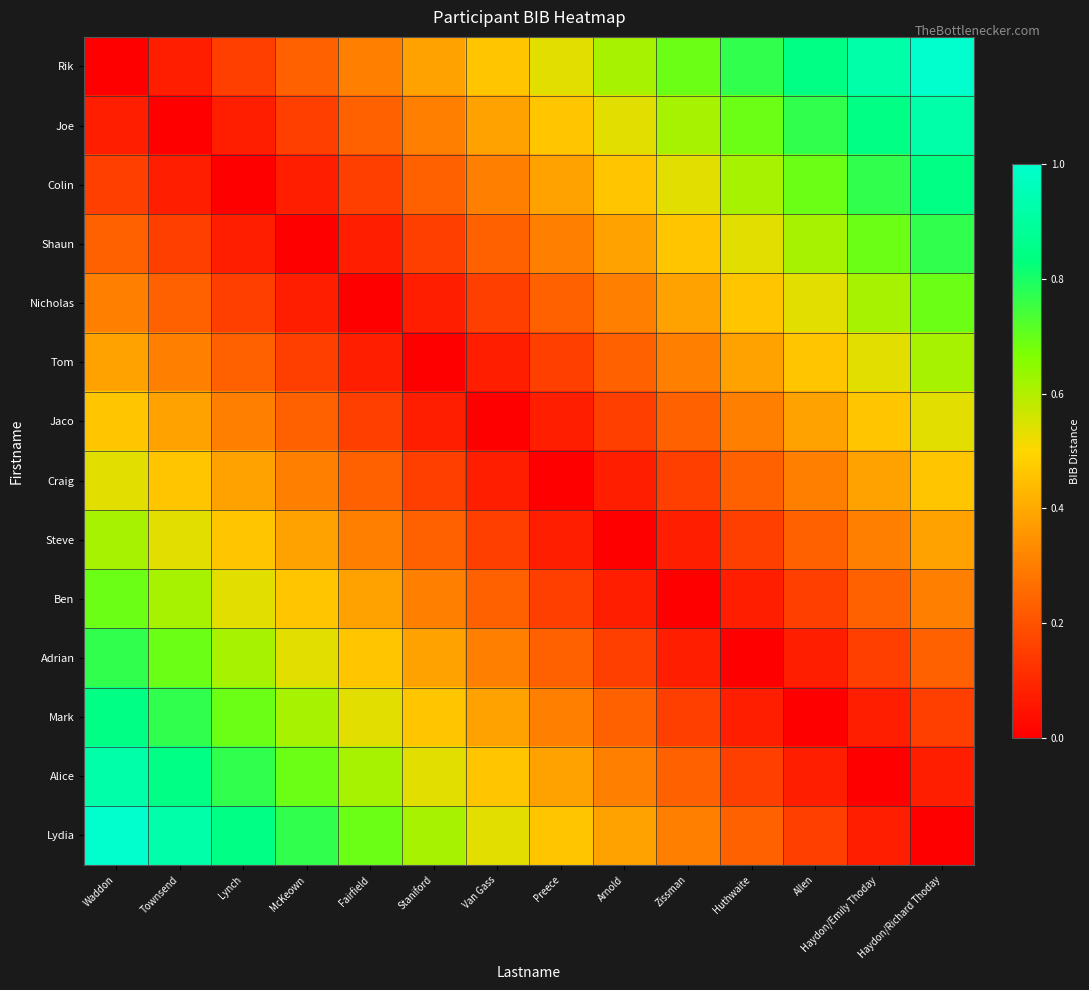

Reading left to right, what are all the values shown in this chart?

Rik: Waddon=0.0	Townsend=0.1	Lynch=0.2	McKeown=0.2	Fairfield=0.3	Staniford=0.4	Van Gass=0.5	Preece=0.5	Arnold=0.6	Zissman=0.7	Huthwaite=0.8	Allen=0.8	Haydon/Emily Thoday=0.9	Haydon/Richard Thoday=1.0
Joe: Waddon=0.1	Townsend=0.0	Lynch=0.1	McKeown=0.2	Fairfield=0.2	Staniford=0.3	Van Gass=0.4	Preece=0.5	Arnold=0.5	Zissman=0.6	Huthwaite=0.7	Allen=0.8	Haydon/Emily Thoday=0.8	Haydon/Richard Thoday=0.9
Colin: Waddon=0.2	Townsend=0.1	Lynch=0.0	McKeown=0.1	Fairfield=0.2	Staniford=0.2	Van Gass=0.3	Preece=0.4	Arnold=0.5	Zissman=0.5	Huthwaite=0.6	Allen=0.7	Haydon/Emily Thoday=0.8	Haydon/Richard Thoday=0.8
Shaun: Waddon=0.2	Townsend=0.2	Lynch=0.1	McKeown=0.0	Fairfield=0.1	Staniford=0.2	Van Gass=0.2	Preece=0.3	Arnold=0.4	Zissman=0.5	Huthwaite=0.5	Allen=0.6	Haydon/Emily Thoday=0.7	Haydon/Richard Thoday=0.8
Nicholas: Waddon=0.3	Townsend=0.2	Lynch=0.2	McKeown=0.1	Fairfield=0.0	Staniford=0.1	Van Gass=0.2	Preece=0.2	Arnold=0.3	Zissman=0.4	Huthwaite=0.5	Allen=0.5	Haydon/Emily Thoday=0.6	Haydon/Richard Thoday=0.7
Tom: Waddon=0.4	Townsend=0.3	Lynch=0.2	McKeown=0.2	Fairfield=0.1	Staniford=0.0	Van Gass=0.1	Preece=0.2	Arnold=0.2	Zissman=0.3	Huthwaite=0.4	Allen=0.5	Haydon/Emily Thoday=0.5	Haydon/Richard Thoday=0.6
Jaco: Waddon=0.5	Townsend=0.4	Lynch=0.3	McKeown=0.2	Fairfield=0.2	Staniford=0.1	Van Gass=0.0	Preece=0.1	Arnold=0.2	Zissman=0.2	Huthwaite=0.3	Allen=0.4	Haydon/Emily Thoday=0.5	Haydon/Richard Thoday=0.5
Craig: Waddon=0.5	Townsend=0.5	Lynch=0.4	McKeown=0.3	Fairfield=0.2	Staniford=0.2	Van Gass=0.1	Preece=0.0	Arnold=0.1	Zissman=0.2	Huthwaite=0.2	Allen=0.3	Haydon/Emily Thoday=0.4	Haydon/Richard Thoday=0.5
Steve: Waddon=0.6	Townsend=0.5	Lynch=0.5	McKeown=0.4	Fairfield=0.3	Staniford=0.2	Van Gass=0.2	Preece=0.1	Arnold=0.0	Zissman=0.1	Huthwaite=0.2	Allen=0.2	Haydon/Emily Thoday=0.3	Haydon/Richard Thoday=0.4
Ben: Waddon=0.7	Townsend=0.6	Lynch=0.5	McKeown=0.5	Fairfield=0.4	Staniford=0.3	Van Gass=0.2	Preece=0.2	Arnold=0.1	Zissman=0.0	Huthwaite=0.1	Allen=0.2	Haydon/Emily Thoday=0.2	Haydon/Richard Thoday=0.3
Adrian: Waddon=0.8	Townsend=0.7	Lynch=0.6	McKeown=0.5	Fairfield=0.5	Staniford=0.4	Van Gass=0.3	Preece=0.2	Arnold=0.2	Zissman=0.1	Huthwaite=0.0	Allen=0.1	Haydon/Emily Thoday=0.2	Haydon/Richard Thoday=0.2
Mark: Waddon=0.8	Townsend=0.8	Lynch=0.7	McKeown=0.6	Fairfield=0.5	Staniford=0.5	Van Gass=0.4	Preece=0.3	Arnold=0.2	Zissman=0.2	Huthwaite=0.1	Allen=0.0	Haydon/Emily Thoday=0.1	Haydon/Richard Thoday=0.2
Alice: Waddon=0.9	Townsend=0.8	Lynch=0.8	McKeown=0.7	Fairfield=0.6	Staniford=0.5	Van Gass=0.5	Preece=0.4	Arnold=0.3	Zissman=0.2	Huthwaite=0.2	Allen=0.1	Haydon/Emily Thoday=0.0	Haydon/Richard Thoday=0.1
Lydia: Waddon=1.0	Townsend=0.9	Lynch=0.8	McKeown=0.8	Fairfield=0.7	Staniford=0.6	Van Gass=0.5	Preece=0.5	Arnold=0.4	Zissman=0.3	Huthwaite=0.2	Allen=0.2	Haydon/Emily Thoday=0.1	Haydon/Richard Thoday=0.0